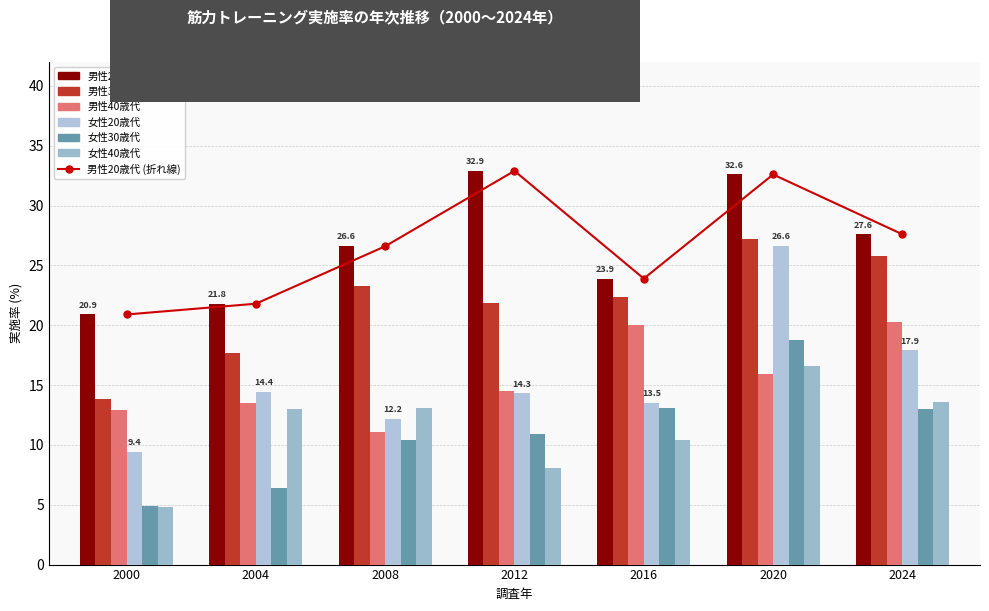

Reading left to right, transcribe all the data shown in this chart.

男性20歳代: 20.9	21.8	26.6	32.9	23.9	32.6	27.6
男性30歳代: 13.8	17.7	23.3	21.9	22.4	27.2	25.8
男性40歳代: 12.9	13.5	11.1	14.5	20.0	15.9	20.3
女性20歳代: 9.4	14.4	12.2	14.3	13.5	26.6	17.9
女性30歳代: 4.9	6.4	10.4	10.9	13.1	18.8	13.0
女性40歳代: 4.8	13.0	13.1	8.1	10.4	16.6	13.6